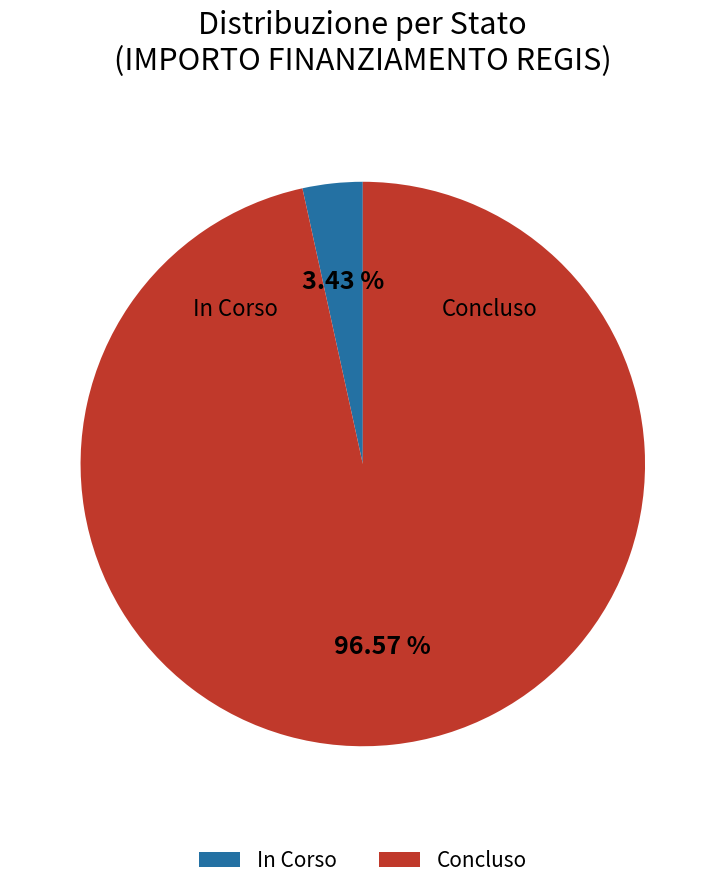

The In Corso slice represents 69% of the pie. True or false?

False